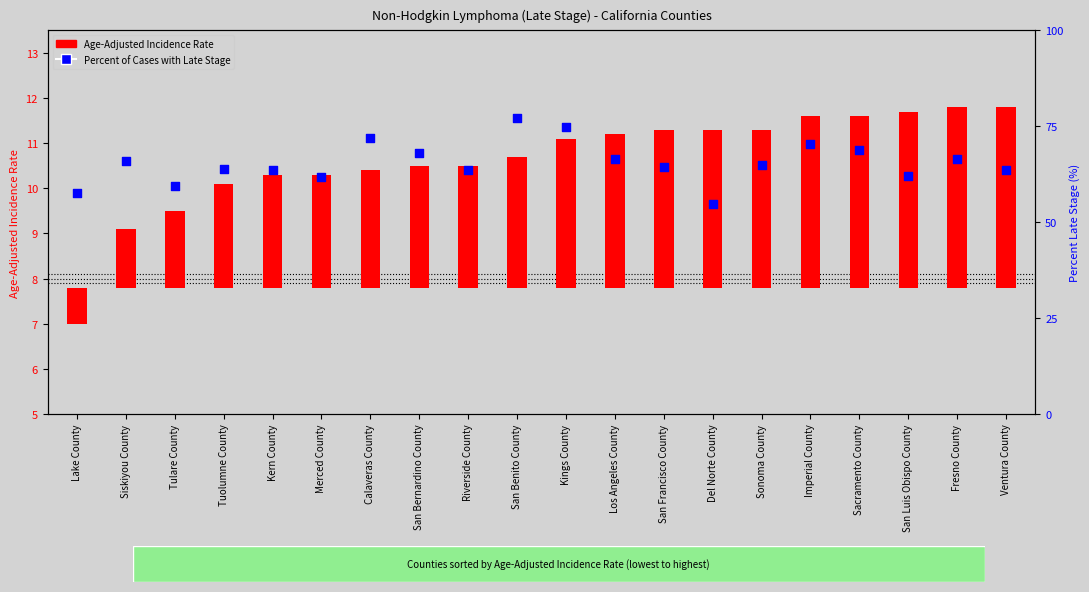

Which series has the largest total across all categories?

Percent Late Stage